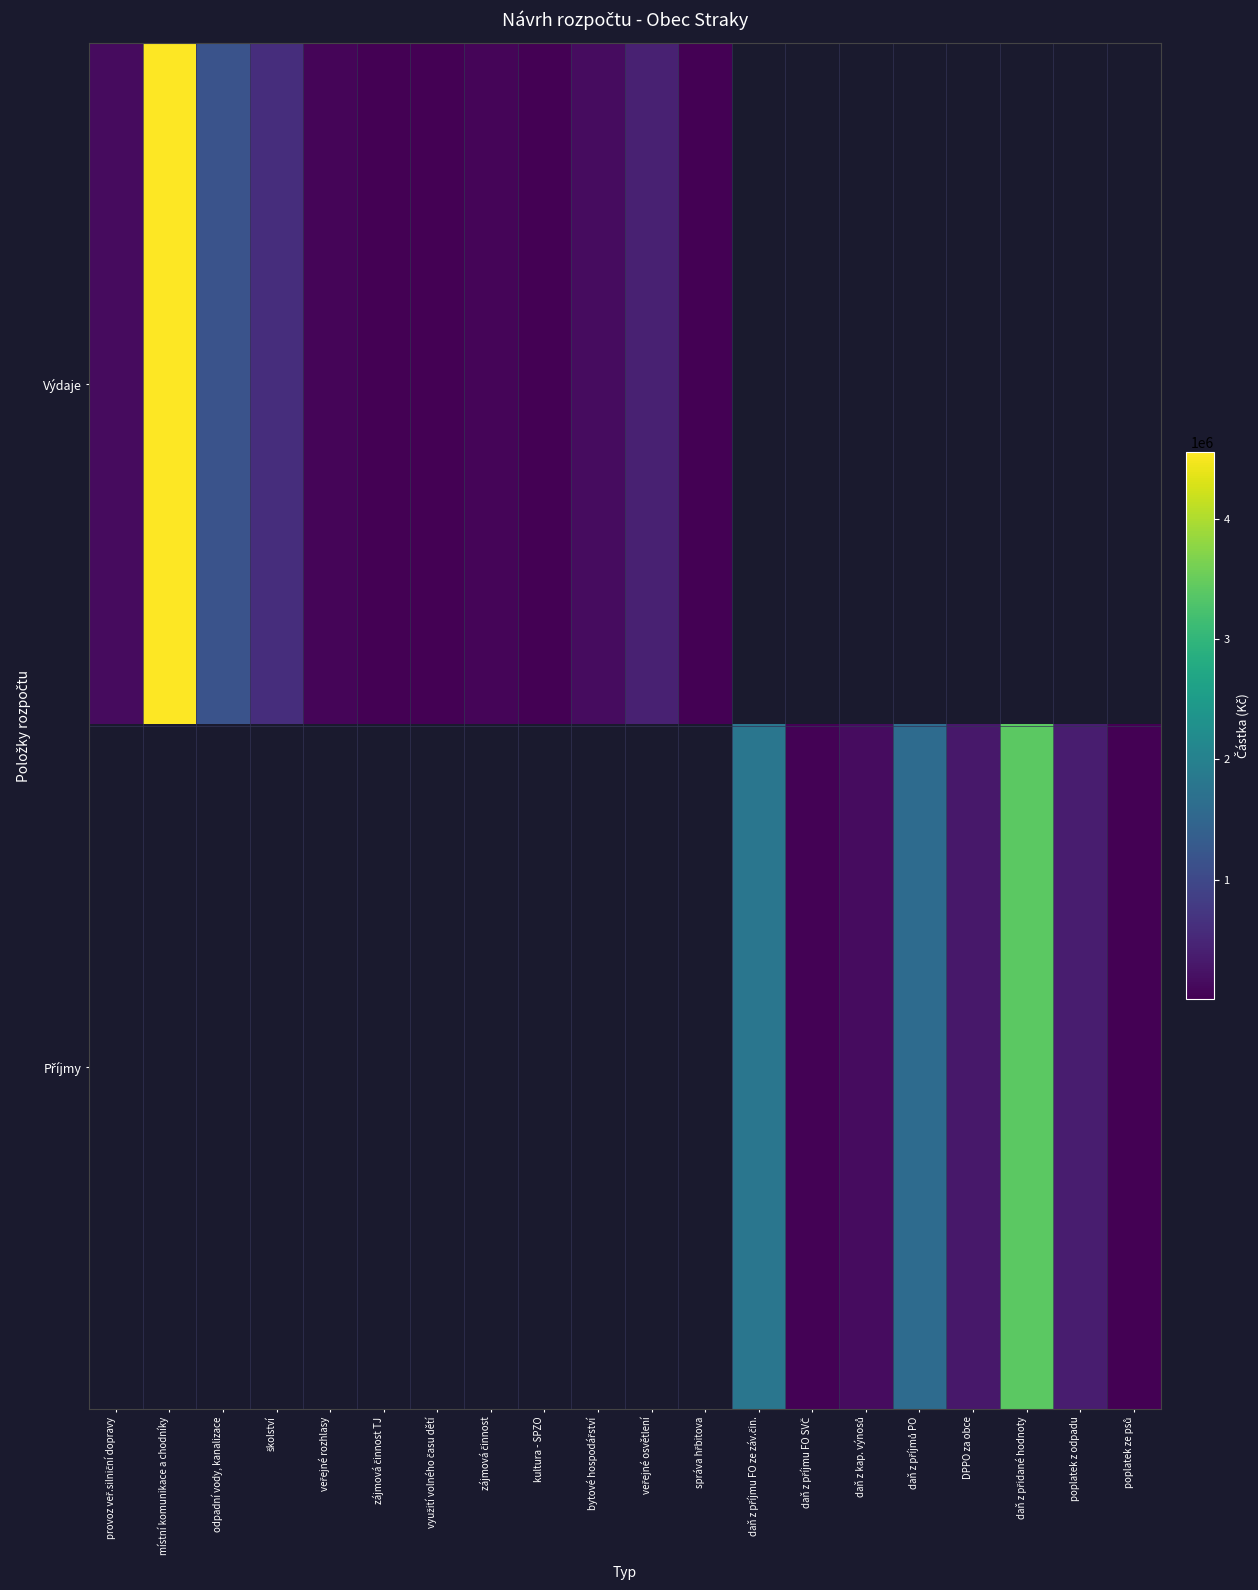

Rank the series by their maximum value, from highest to lowest.

Výdaje, Příjmy